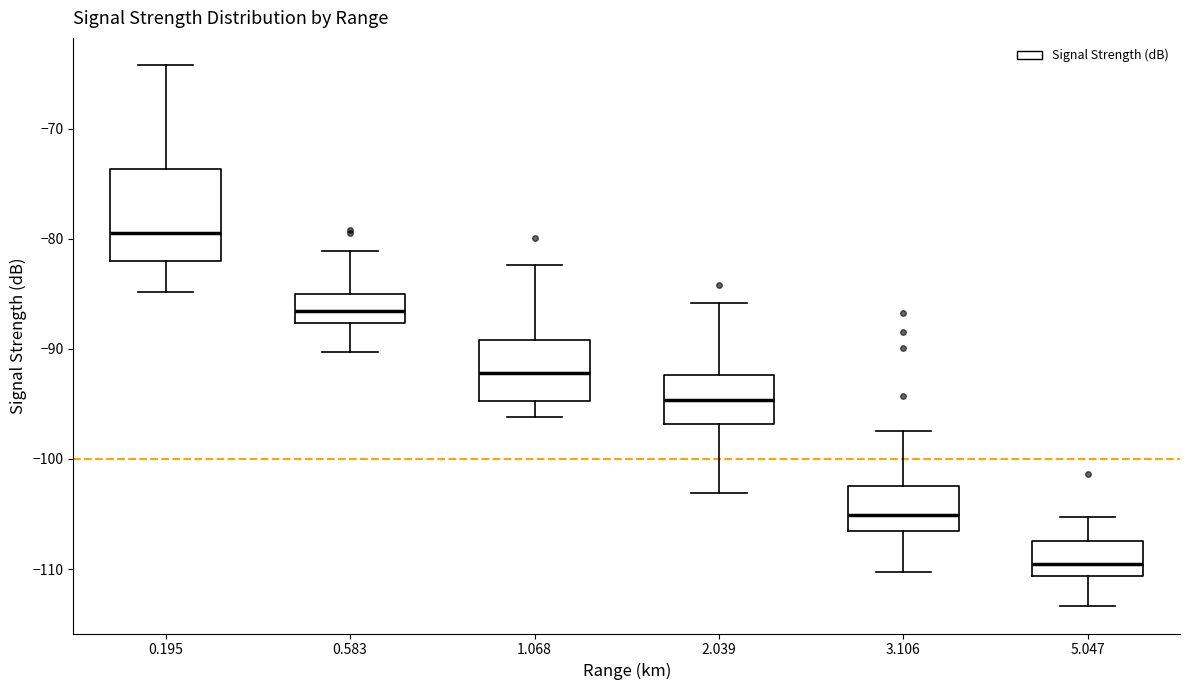

Where does the median line of the box at x = 0.583 sit on the y-axis? The values are not printed on the chart, so give them approximately, as read against the axis.

-87